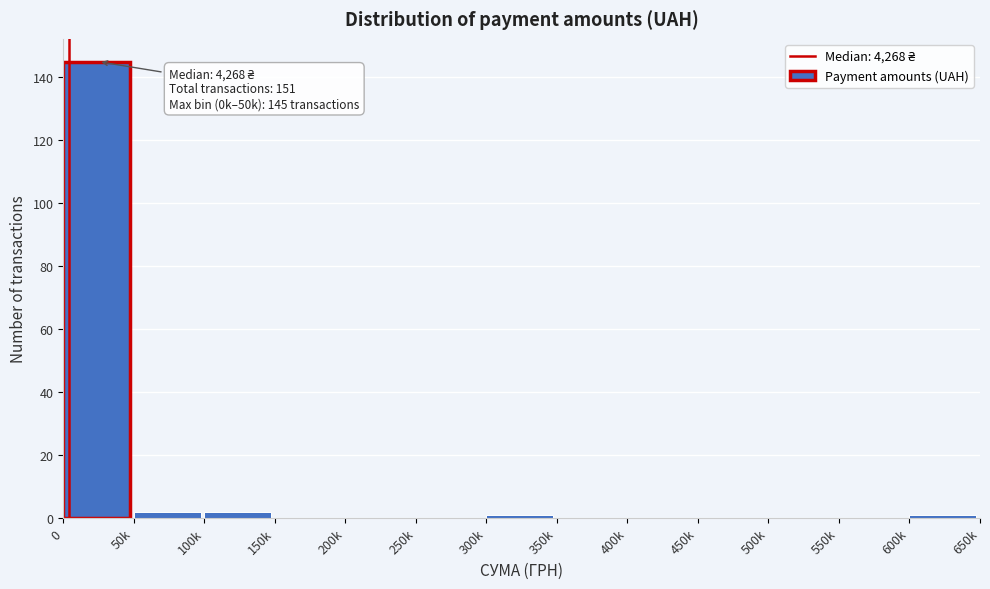

Reading left to right, extract all data points from this chart.

0=145	50k=2	100k=2	150k=0	200k=0	250k=0	300k=1	350k=0	400k=0	450k=0	500k=0	550k=0	600k=1